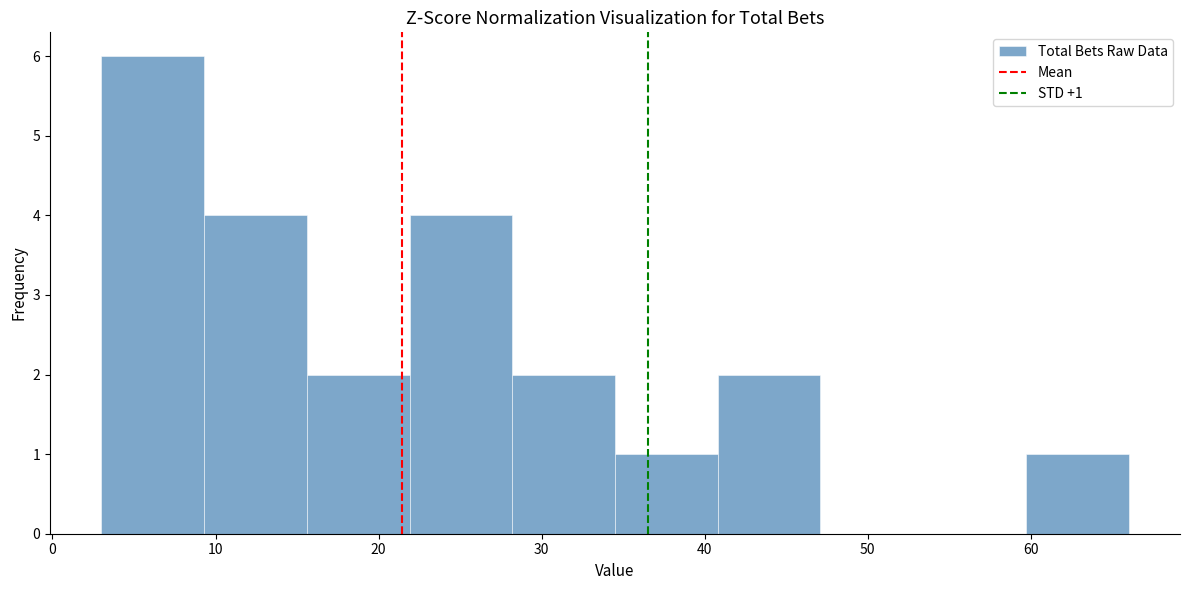

Which range on the x-axis has the tallest bar?

3.0 to 9.3